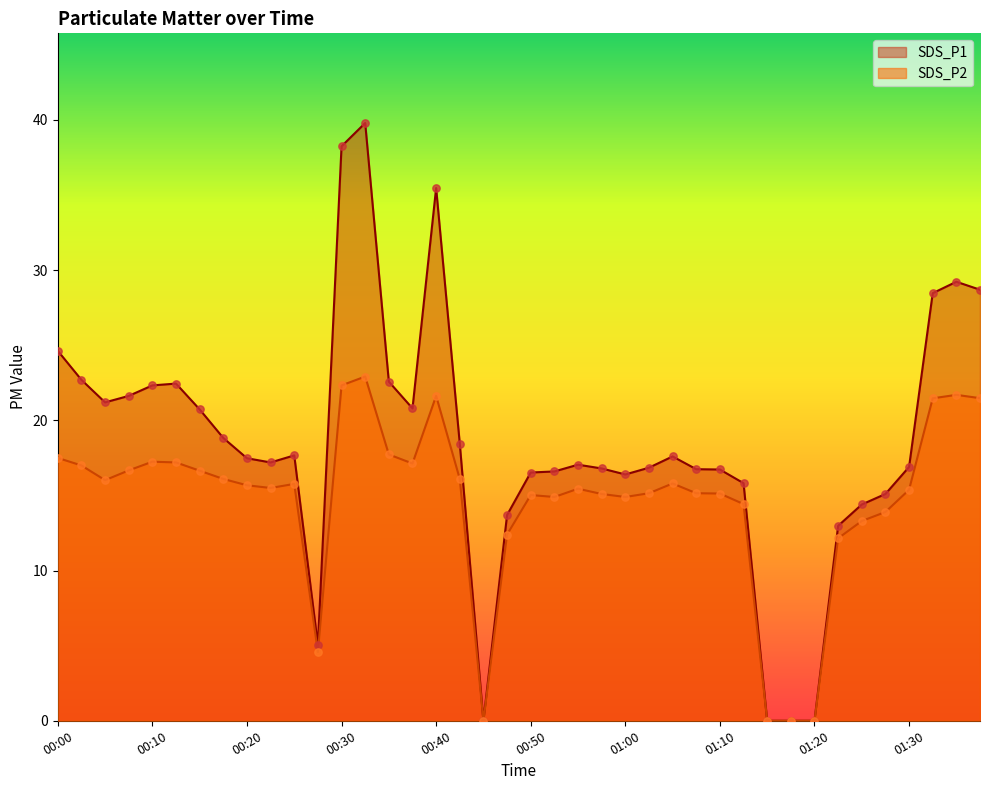

Which series reaches the maximum Y coordinate?

SDS_P1